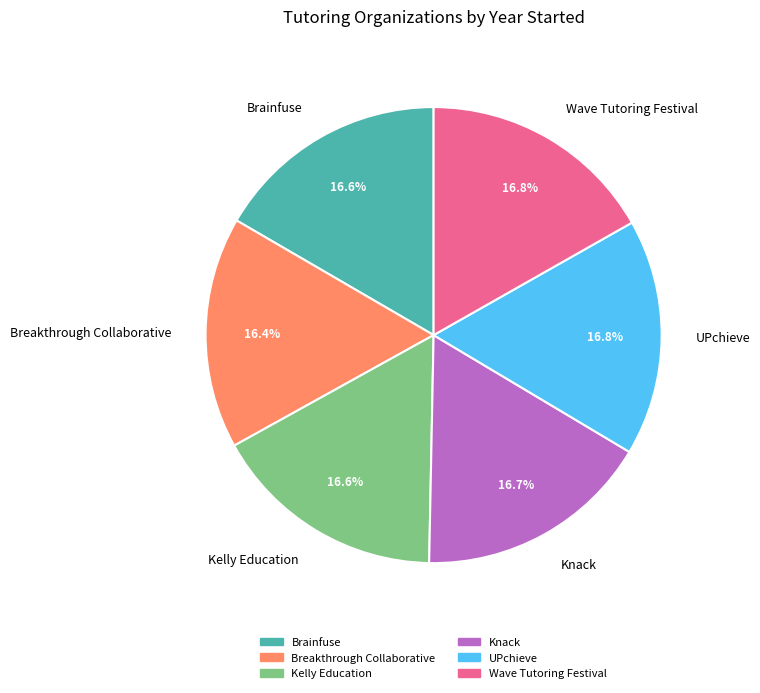

What is the ratio of the value at Kelly Education to the value at Brainfuse?

1.0